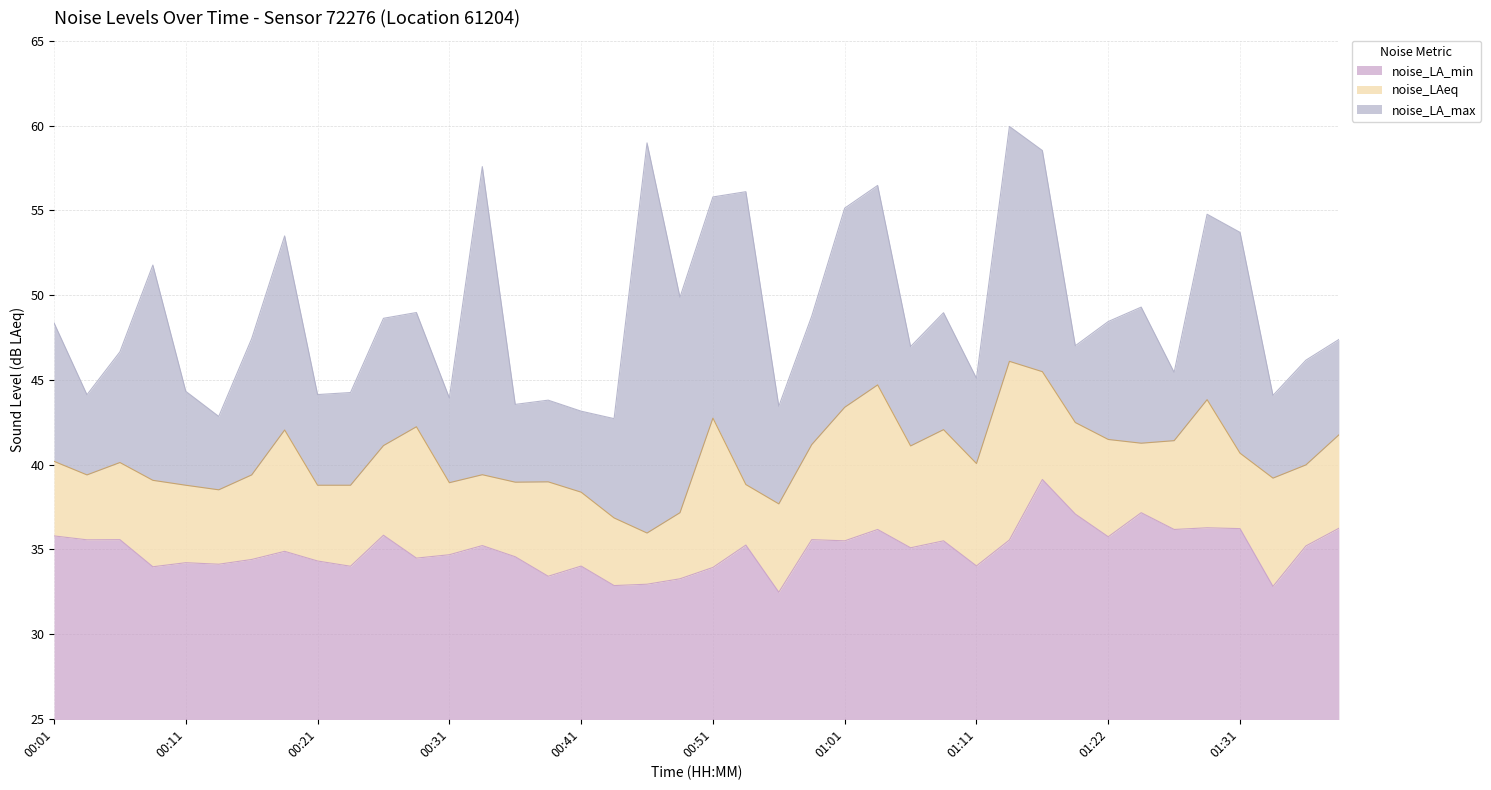

What is the label of the 12th point from the left?

00:29